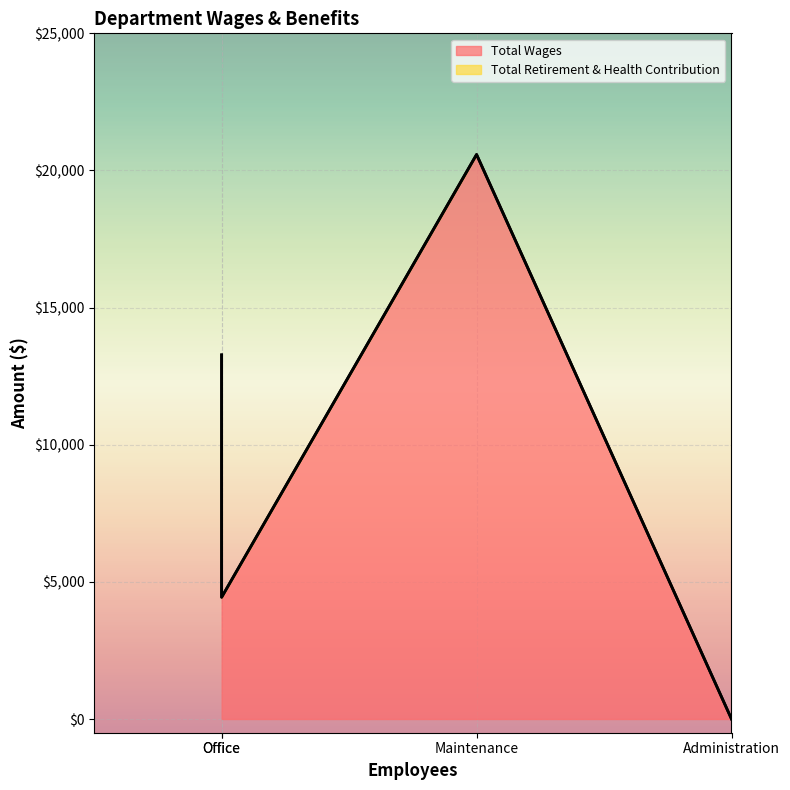

True or false: Total Retirement & Health Contribution and Total Wages intersect in this chart.

False